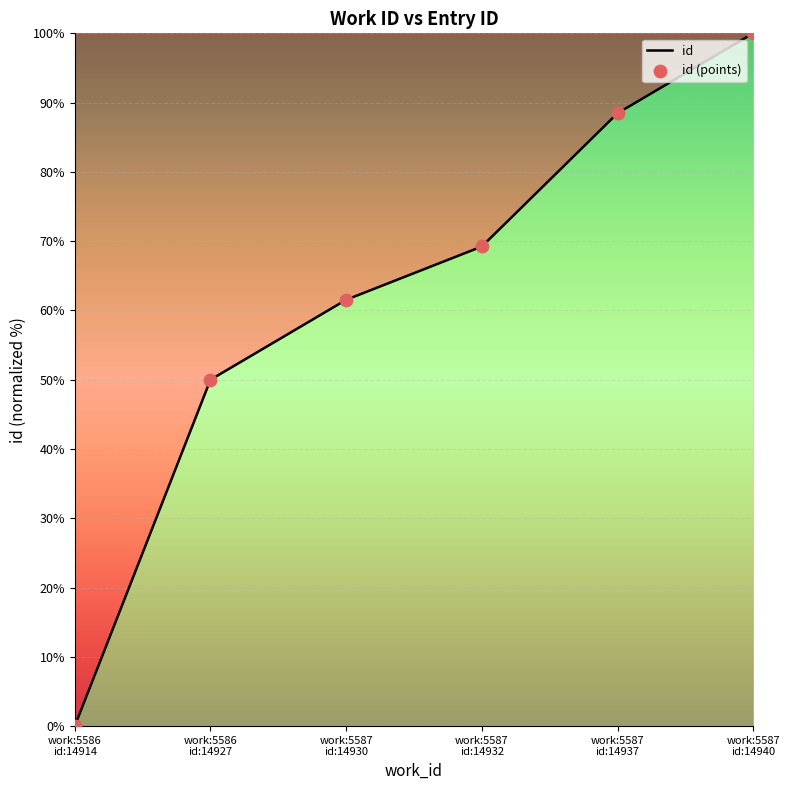

Which has a higher value, work:5587 id:14940 or work:5586 id:14914?

work:5587 id:14940